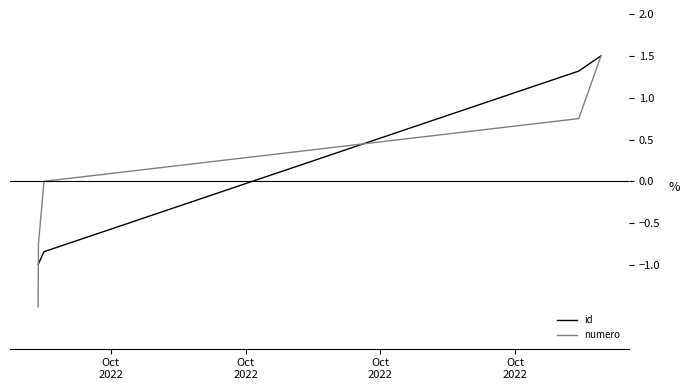

What is the maximum value shown in the chart?

1.5